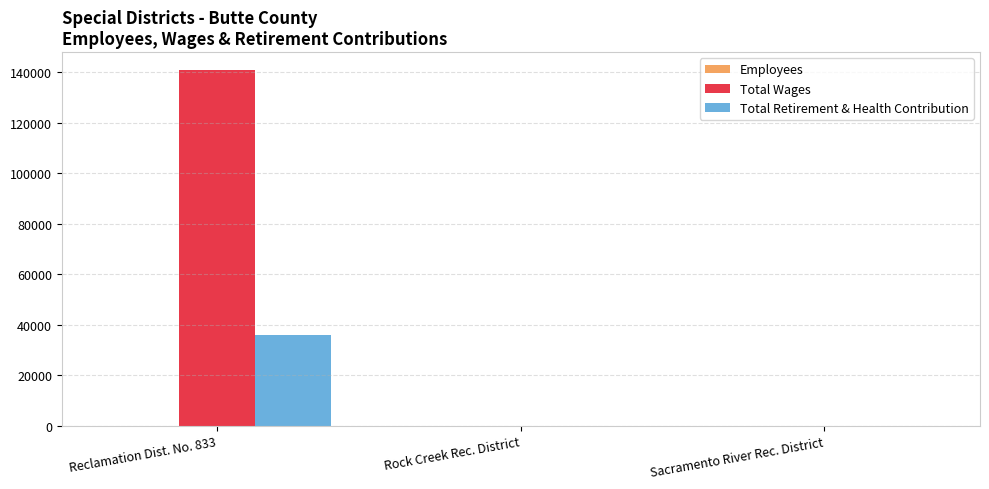

The Total Retirement & Health Contribution series shows -21045 at Rock Creek Rec. District. True or false?

False